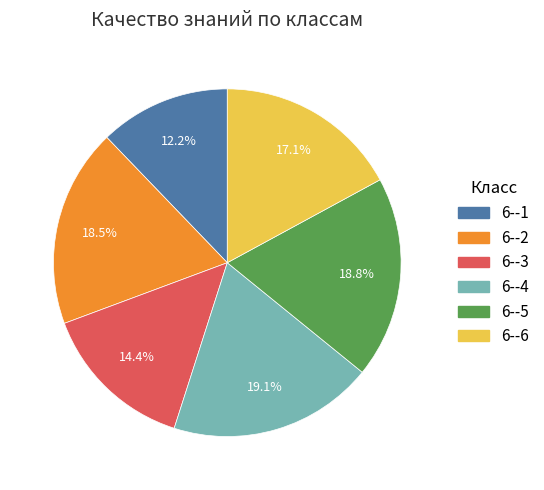

What is the total percentage of 6--2 and 6--1?

30.7%